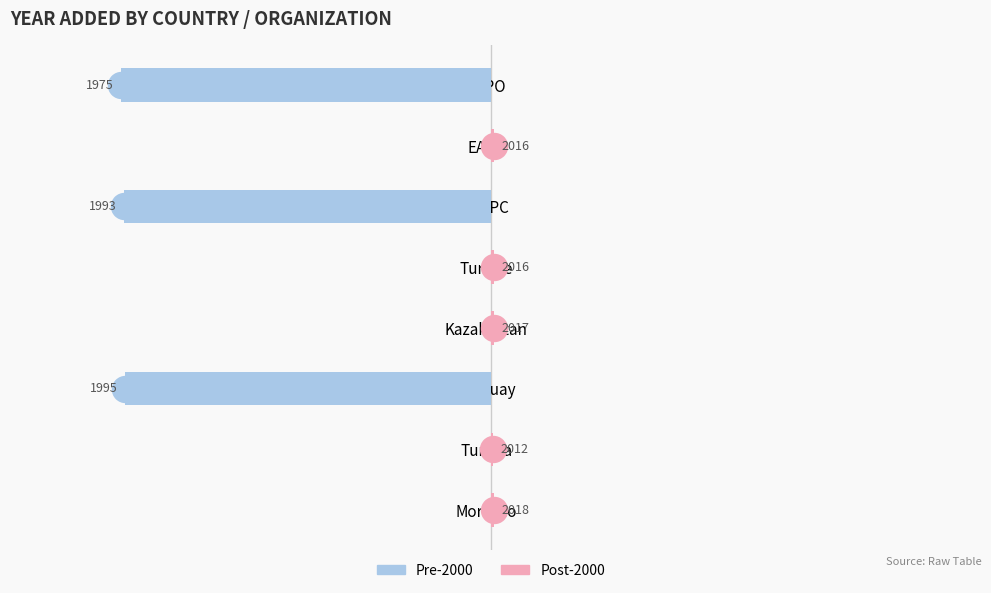

Rank the series at 5 from lowest to highest value.

Pre-2000, Post-2000